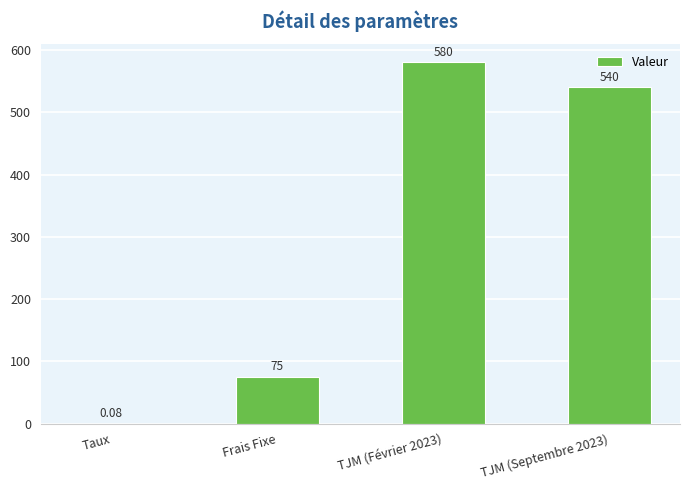

Between Frais Fixe and Taux, which is larger?

Frais Fixe